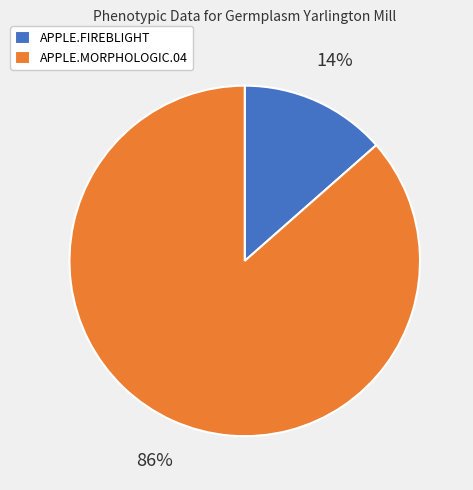

What percentage is the APPLE.FIREBLIGHT slice, to the nearest percent?

14%